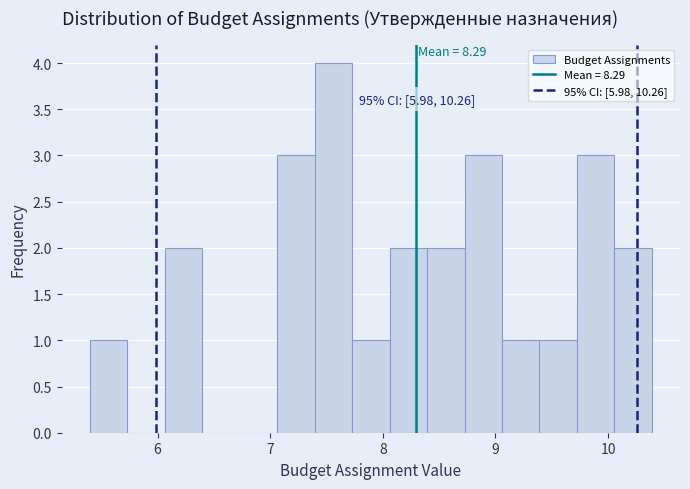

Around what value on the x-axis is the tallest bar? Give the approximate position of its centre, as read against the axis.

7.6